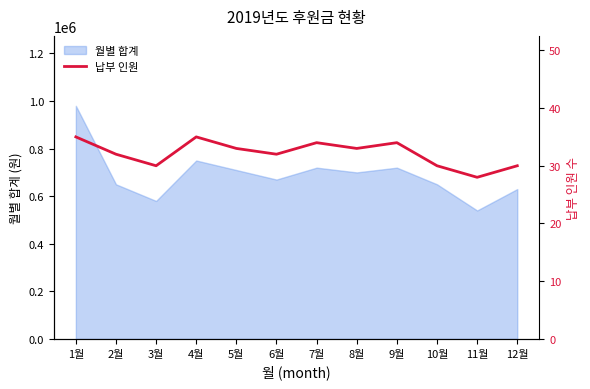

What is the value of the 6th point from the left?

32